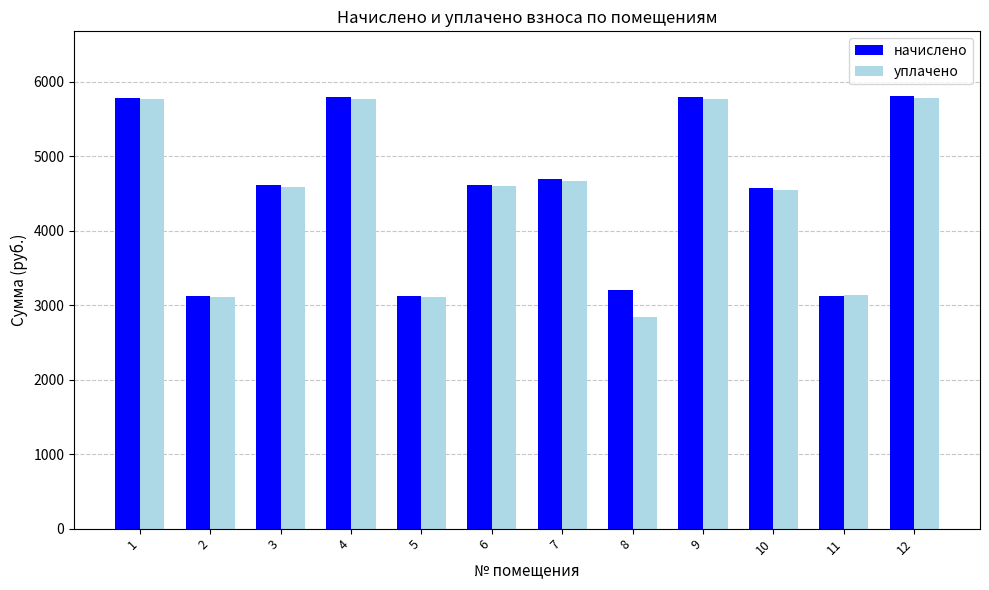

Read the уплачено value at 7.

4664.0